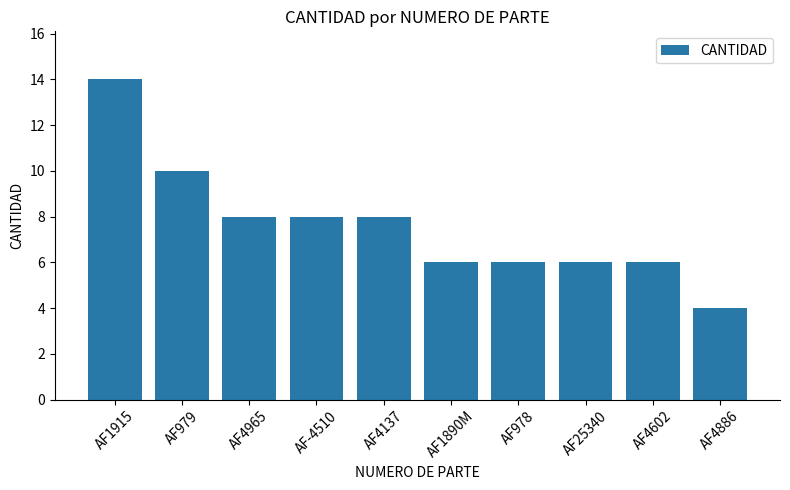

How many data points are less than 8?

5